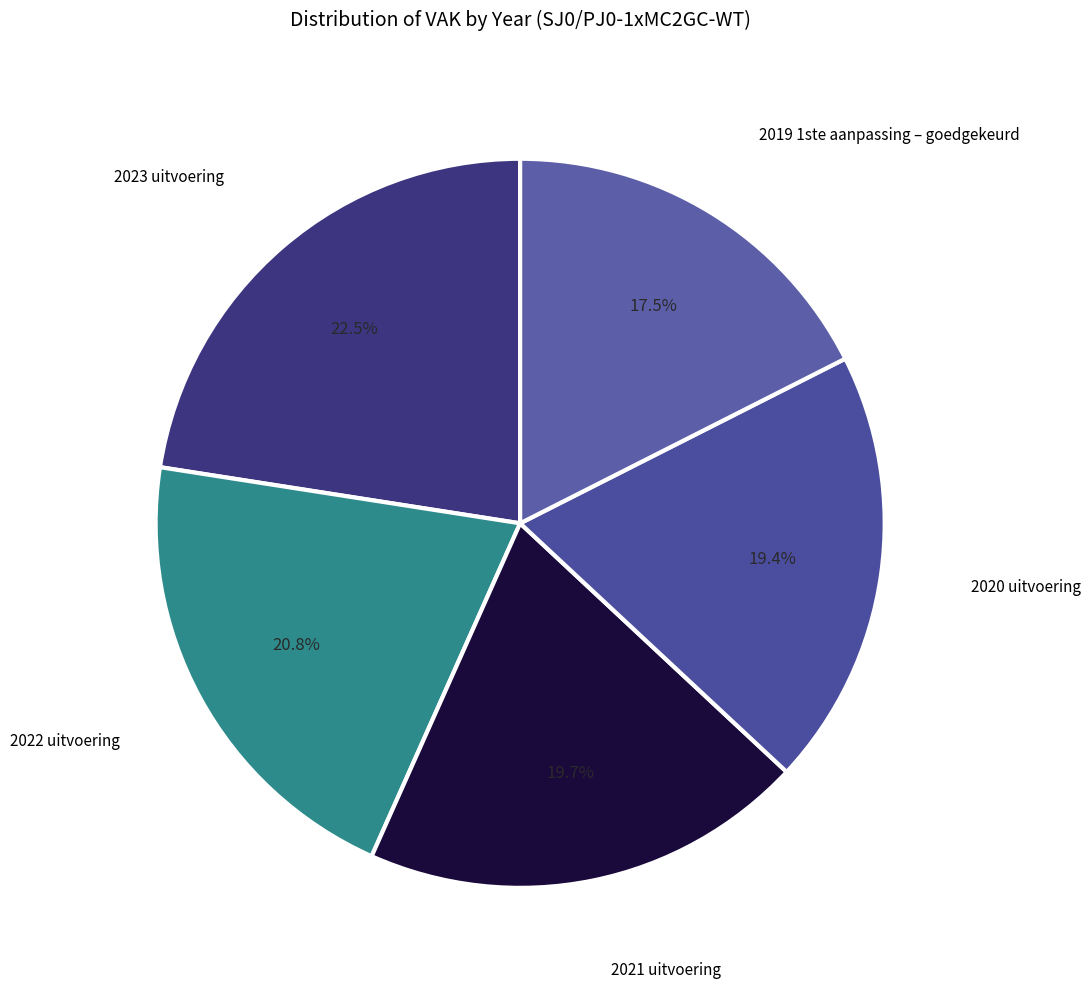

Rank the categories by value from lowest to highest.

2019 1ste aanpassing – goedgekeurd, 2020 uitvoering, 2021 uitvoering, 2022 uitvoering, 2023 uitvoering